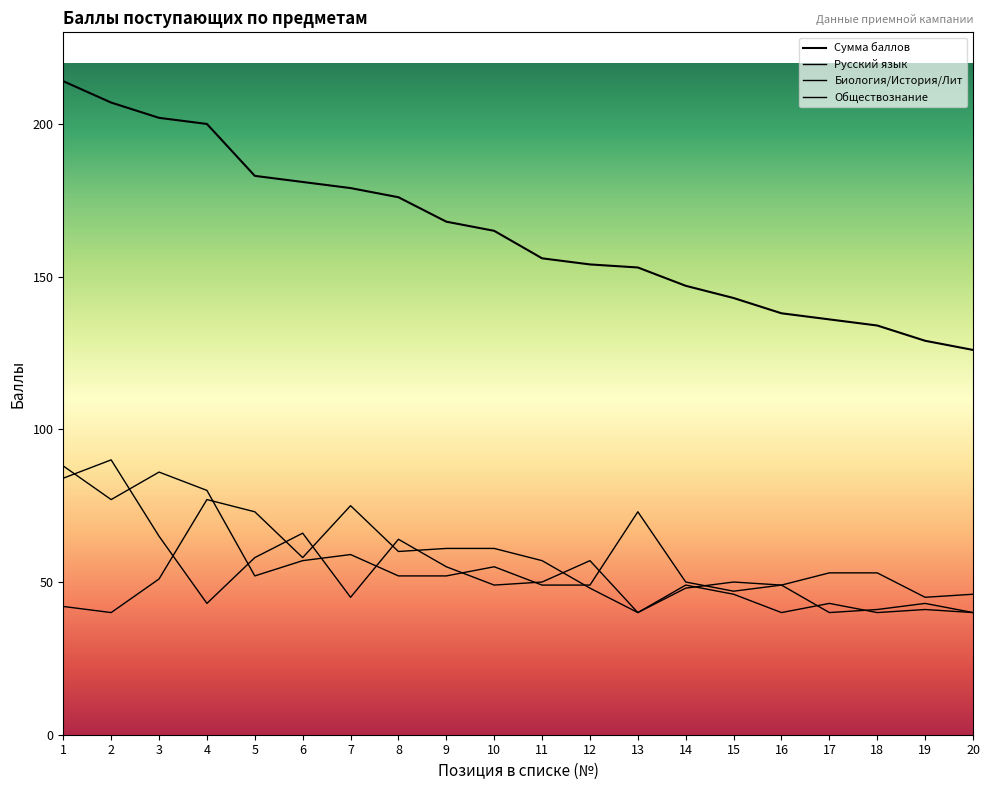

How many lines are shown in the chart?

4